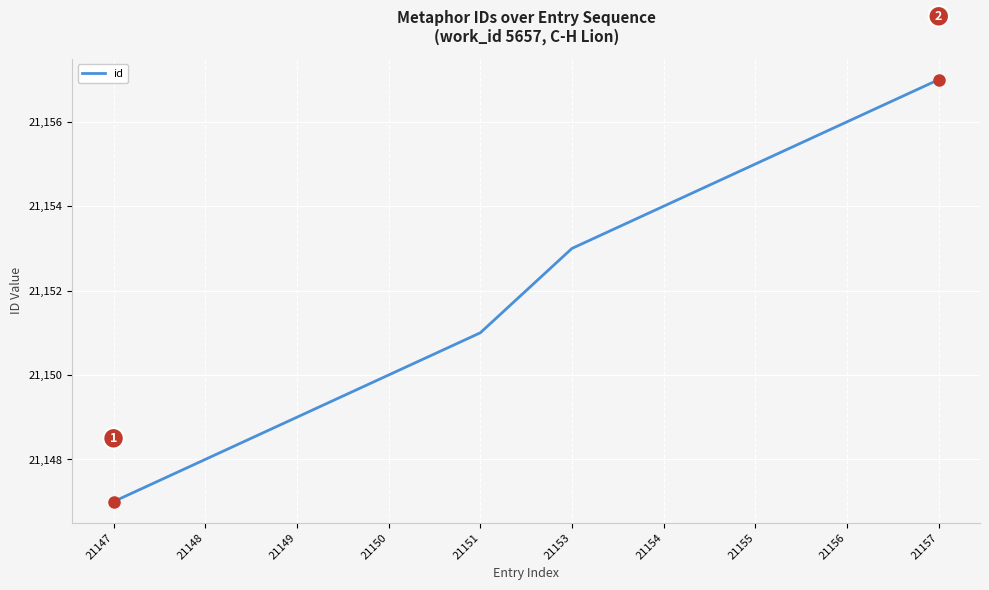

What is the difference between the maximum and minimum values?

10